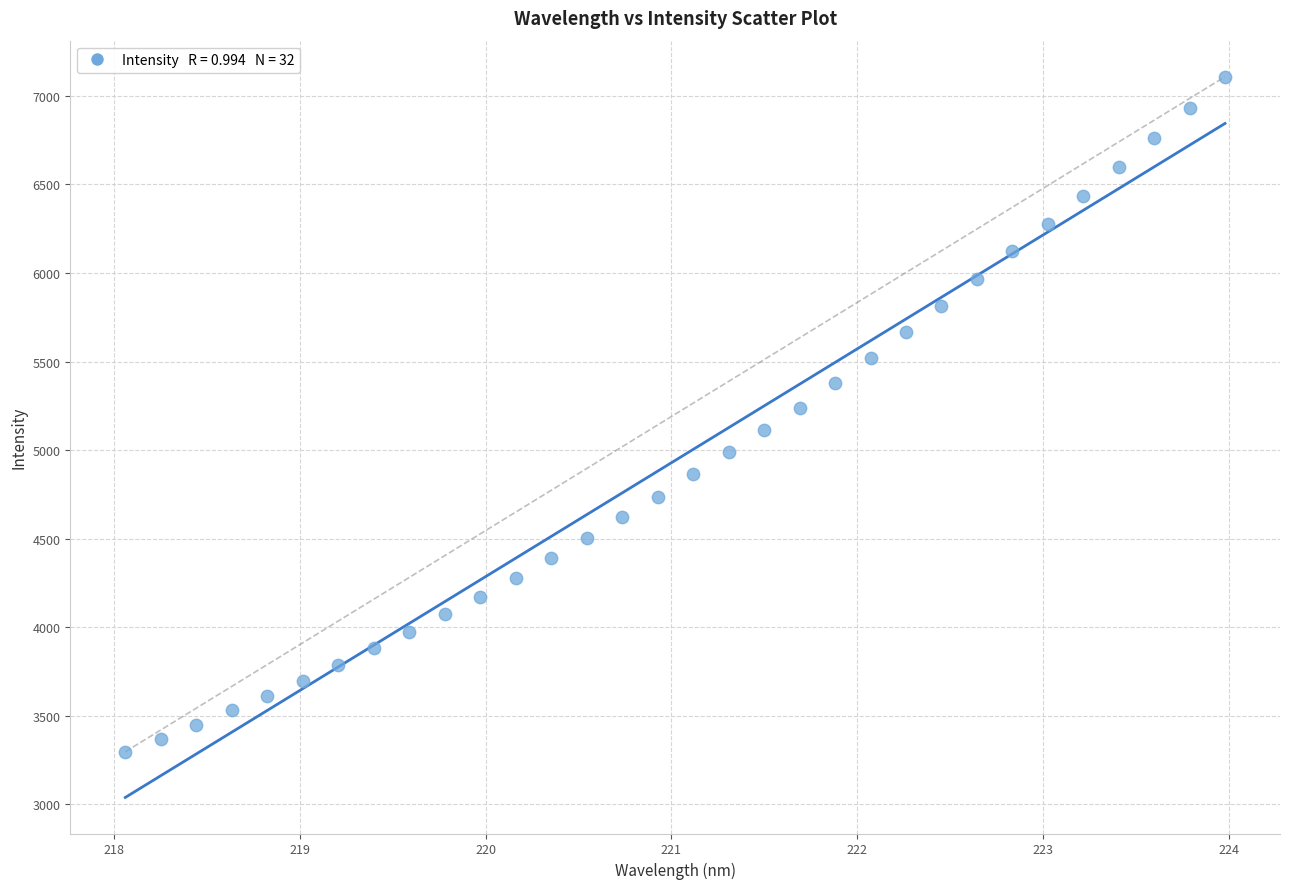

What is the range of X values (max minus min)?

5.9